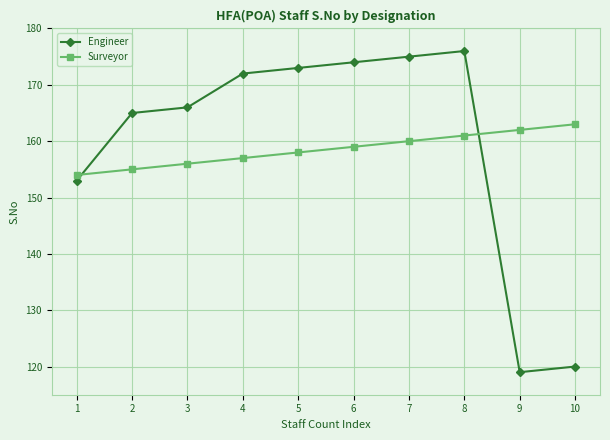

Which series changed the most between 3 and 7?

Engineer